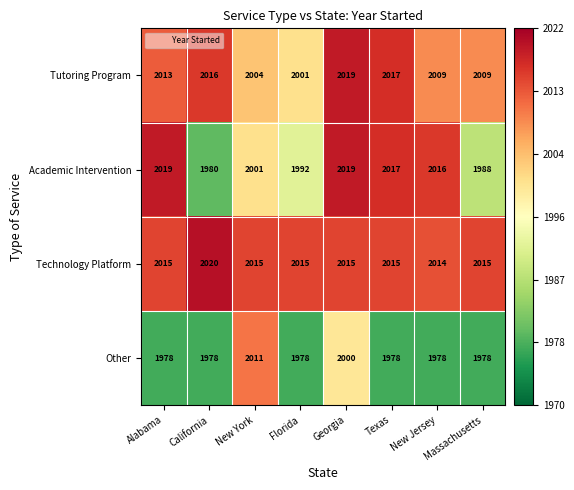

Is the value of Other at New York greater than the value of Tutoring Program at Florida?

Yes